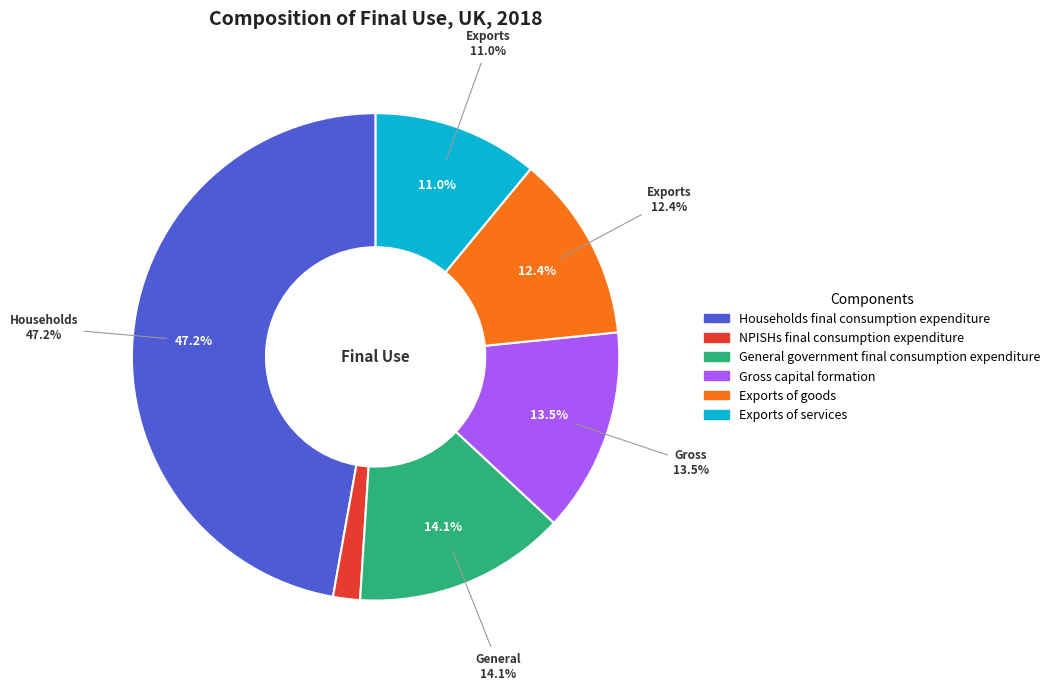

To the nearest percent, what is the average slice percentage?

17%